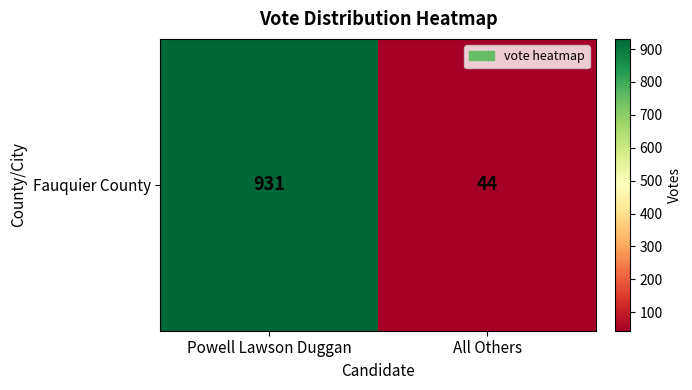

How many data points are less than 931?

1